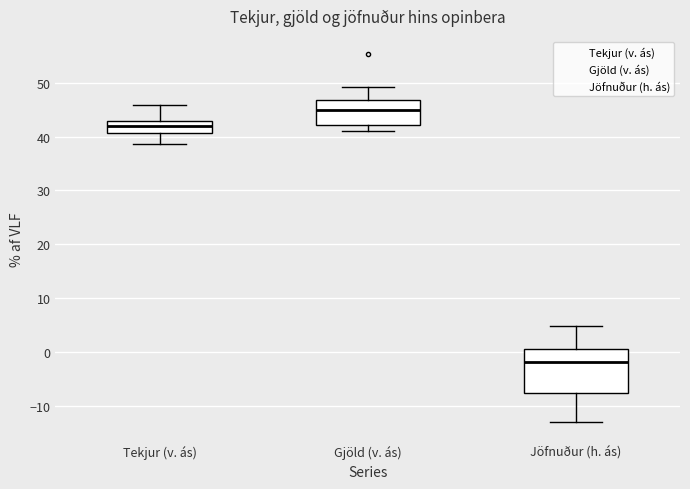

Where is the upper edge of the box for Jöfnuður (h. ás) on the y-axis? The values are not printed on the chart, so give them approximately, as read against the axis.

1